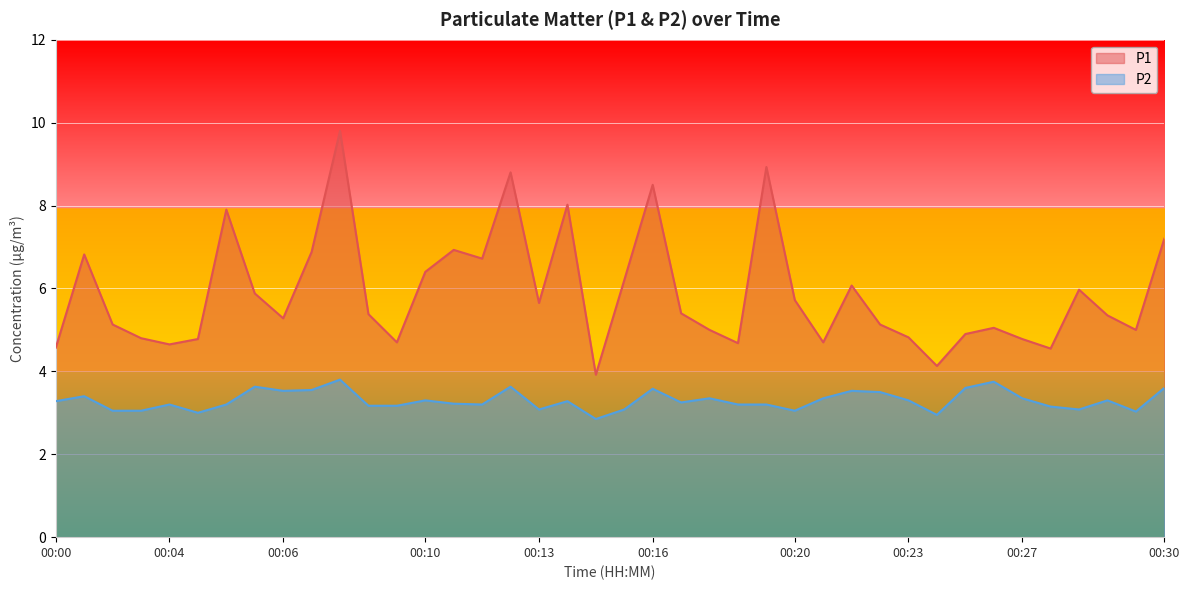

Which label corresponds to the largest value in the chart?

00:08